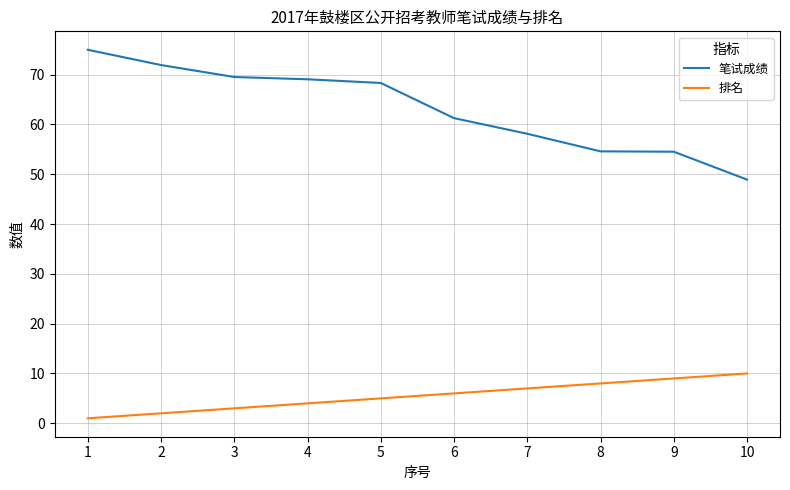

The value of 笔试成绩 at 5 is 30.5. True or false?

False